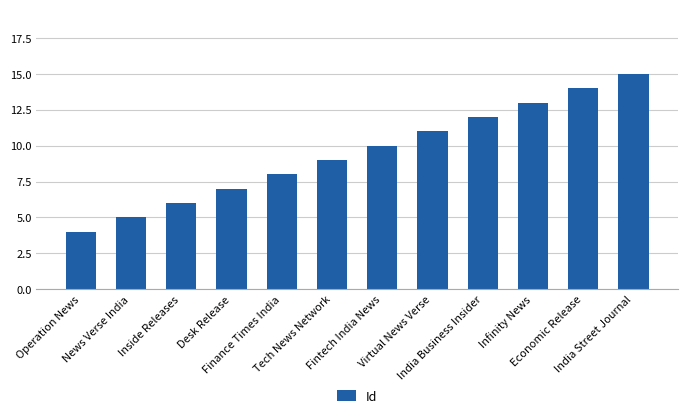

Are the bars horizontal?

No